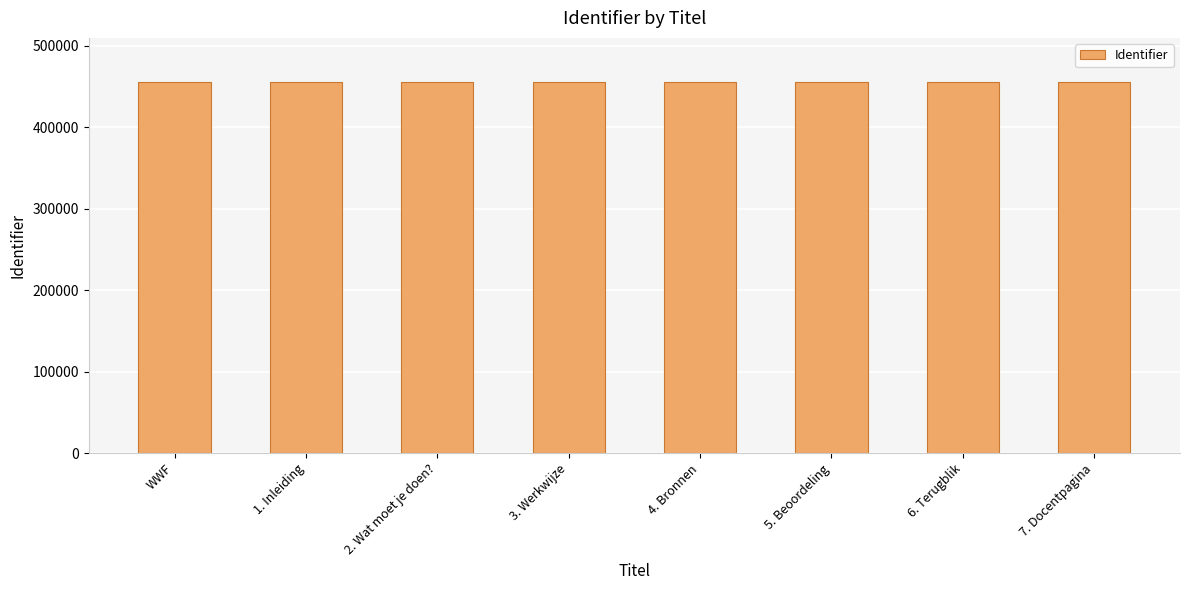

What is the change in value from 5. Beoordeling to 7. Docentpagina?

+4